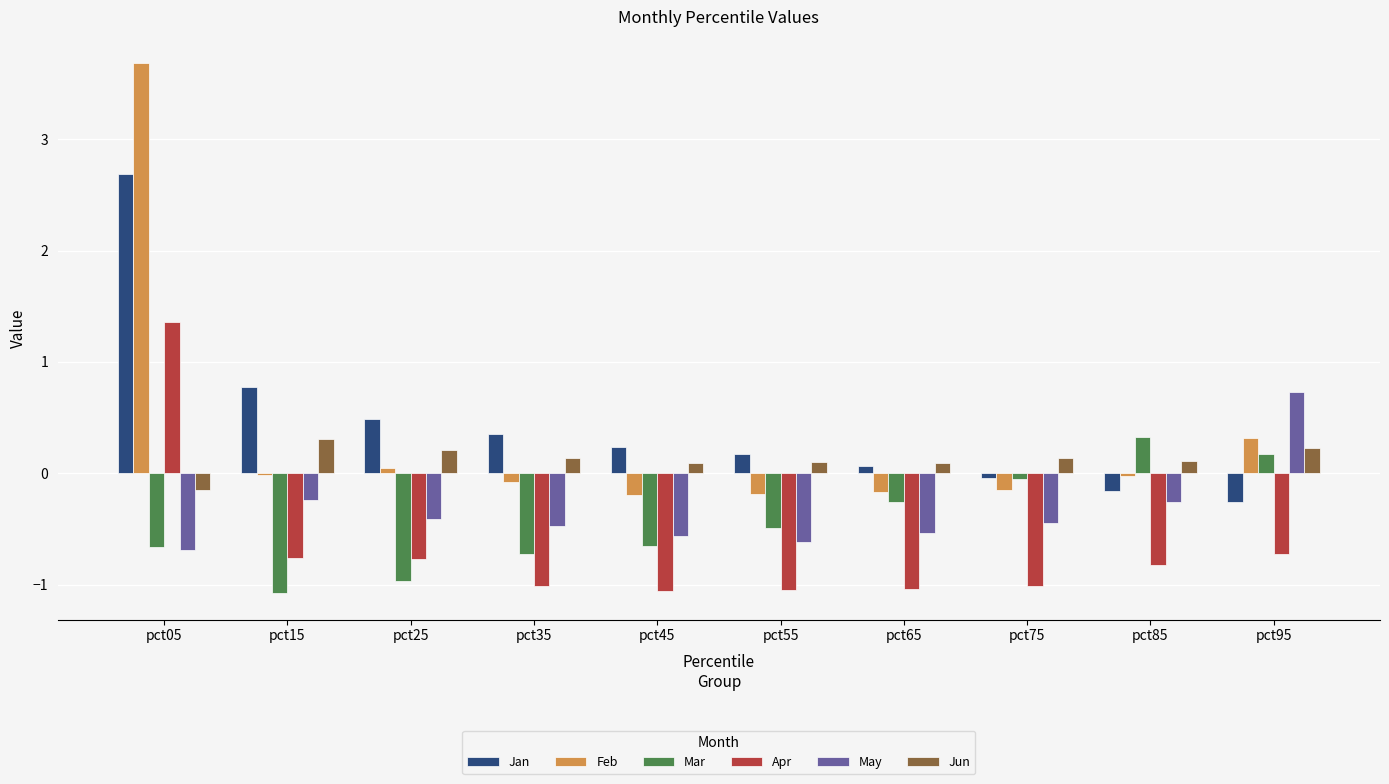

What is the average value of the Jun series?

0.1